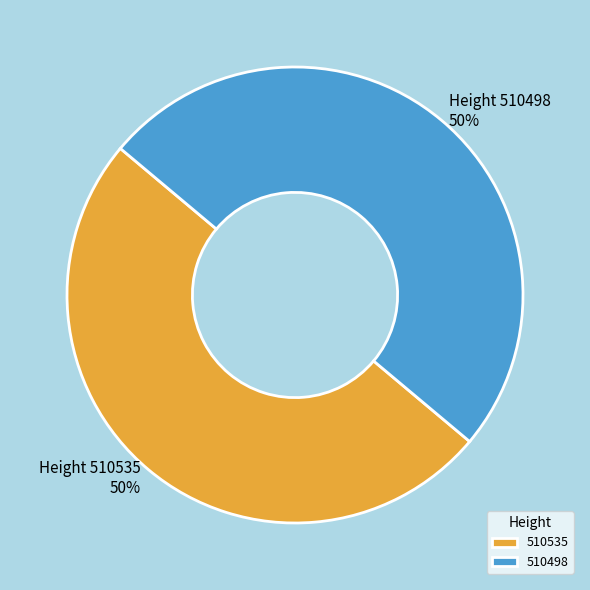

Combined, do 510535 and 510498 account for over 50%?

Yes